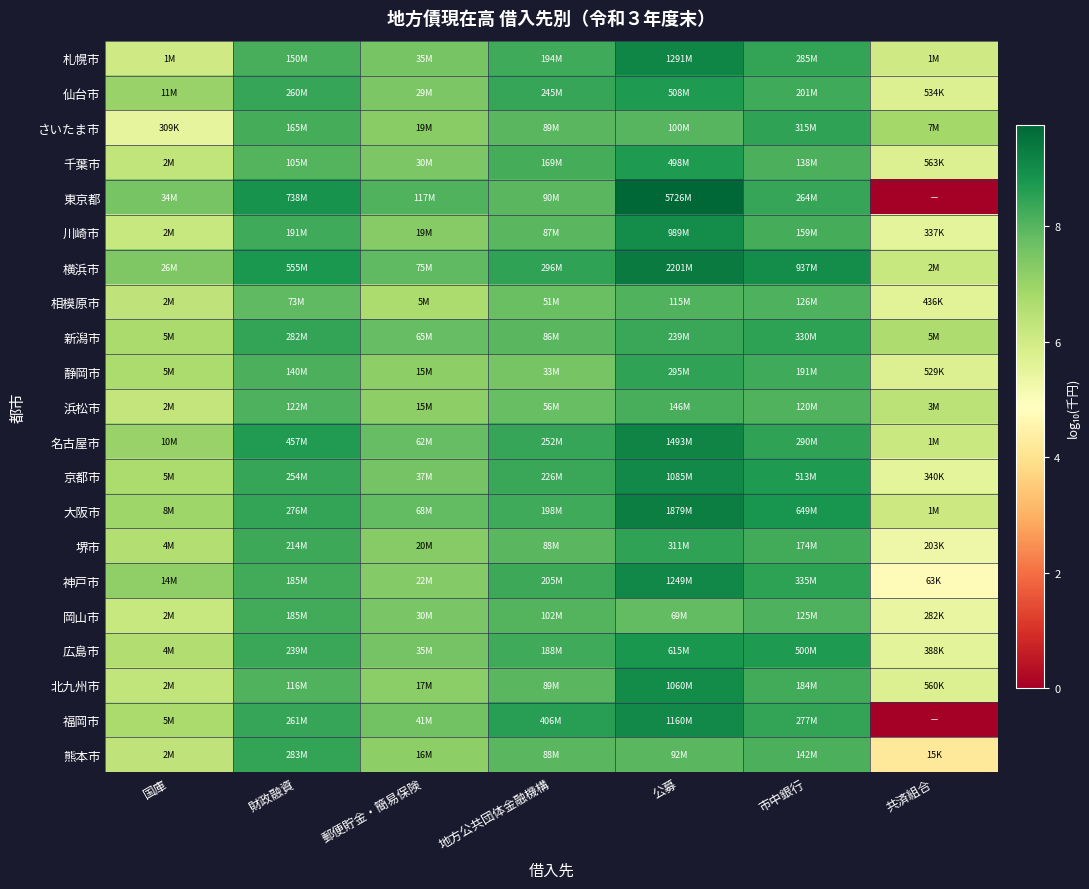

Reading left to right, list all the values displayed in this chart.

札幌市: 国庫=6.0	財政融資=8.2	郵便貯金・簡易保険=7.5	地方公共団体金融機構=8.3	公募=9.1	市中銀行=8.5	共済組合=6.0
仙台市: 国庫=7.1	財政融資=8.4	郵便貯金・簡易保険=7.5	地方公共団体金融機構=8.4	公募=8.7	市中銀行=8.3	共済組合=5.7
さいたま市: 国庫=5.5	財政融資=8.2	郵便貯金・簡易保険=7.3	地方公共団体金融機構=7.9	公募=8.0	市中銀行=8.5	共済組合=6.8
千葉市: 国庫=6.3	財政融資=8.0	郵便貯金・簡易保険=7.5	地方公共団体金融機構=8.2	公募=8.7	市中銀行=8.1	共済組合=5.8
東京都: 国庫=7.5	財政融資=8.9	郵便貯金・簡易保険=8.1	地方公共団体金融機構=8.0	公募=9.8	市中銀行=8.4	共済組合=0.0
川崎市: 国庫=6.2	財政融資=8.3	郵便貯金・簡易保険=7.3	地方公共団体金融機構=7.9	公募=9.0	市中銀行=8.2	共済組合=5.5
横浜市: 国庫=7.4	財政融資=8.7	郵便貯金・簡易保険=7.9	地方公共団体金融機構=8.5	公募=9.3	市中銀行=9.0	共済組合=6.2
相模原市: 国庫=6.4	財政融資=7.9	郵便貯金・簡易保険=6.7	地方公共団体金融機構=7.7	公募=8.1	市中銀行=8.1	共済組合=5.6
新潟市: 国庫=6.7	財政融資=8.5	郵便貯金・簡易保険=7.8	地方公共団体金融機構=7.9	公募=8.4	市中銀行=8.5	共済組合=6.7
静岡市: 国庫=6.7	財政融資=8.1	郵便貯金・簡易保険=7.2	地方公共団体金融機構=7.5	公募=8.5	市中銀行=8.3	共済組合=5.7
浜松市: 国庫=6.3	財政融資=8.1	郵便貯金・簡易保険=7.2	地方公共団体金融機構=7.7	公募=8.2	市中銀行=8.1	共済組合=6.4
名古屋市: 国庫=7.0	財政融資=8.7	郵便貯金・簡易保険=7.8	地方公共団体金融機構=8.4	公募=9.2	市中銀行=8.5	共済組合=6.1
京都市: 国庫=6.7	財政融資=8.4	郵便貯金・簡易保険=7.6	地方公共団体金融機構=8.4	公募=9.0	市中銀行=8.7	共済組合=5.5
大阪市: 国庫=6.9	財政融資=8.4	郵便貯金・簡易保険=7.8	地方公共団体金融機構=8.3	公募=9.3	市中銀行=8.8	共済組合=6.1
堺市: 国庫=6.6	財政融資=8.3	郵便貯金・簡易保険=7.3	地方公共団体金融機構=7.9	公募=8.5	市中銀行=8.2	共済組合=5.3
神戸市: 国庫=7.2	財政融資=8.3	郵便貯金・簡易保険=7.3	地方公共団体金融機構=8.3	公募=9.1	市中銀行=8.5	共済組合=4.8
岡山市: 国庫=6.2	財政融資=8.3	郵便貯金・簡易保険=7.5	地方公共団体金融機構=8.0	公募=7.8	市中銀行=8.1	共済組合=5.5
広島市: 国庫=6.6	財政融資=8.4	郵便貯金・簡易保険=7.5	地方公共団体金融機構=8.3	公募=8.8	市中銀行=8.7	共済組合=5.6
北九州市: 国庫=6.3	財政融資=8.1	郵便貯金・簡易保険=7.2	地方公共団体金融機構=8.0	公募=9.0	市中銀行=8.3	共済組合=5.7
福岡市: 国庫=6.7	財政融資=8.4	郵便貯金・簡易保険=7.6	地方公共団体金融機構=8.6	公募=9.1	市中銀行=8.4	共済組合=0.0
熊本市: 国庫=6.4	財政融資=8.5	郵便貯金・簡易保険=7.2	地方公共団体金融機構=7.9	公募=8.0	市中銀行=8.2	共済組合=4.2